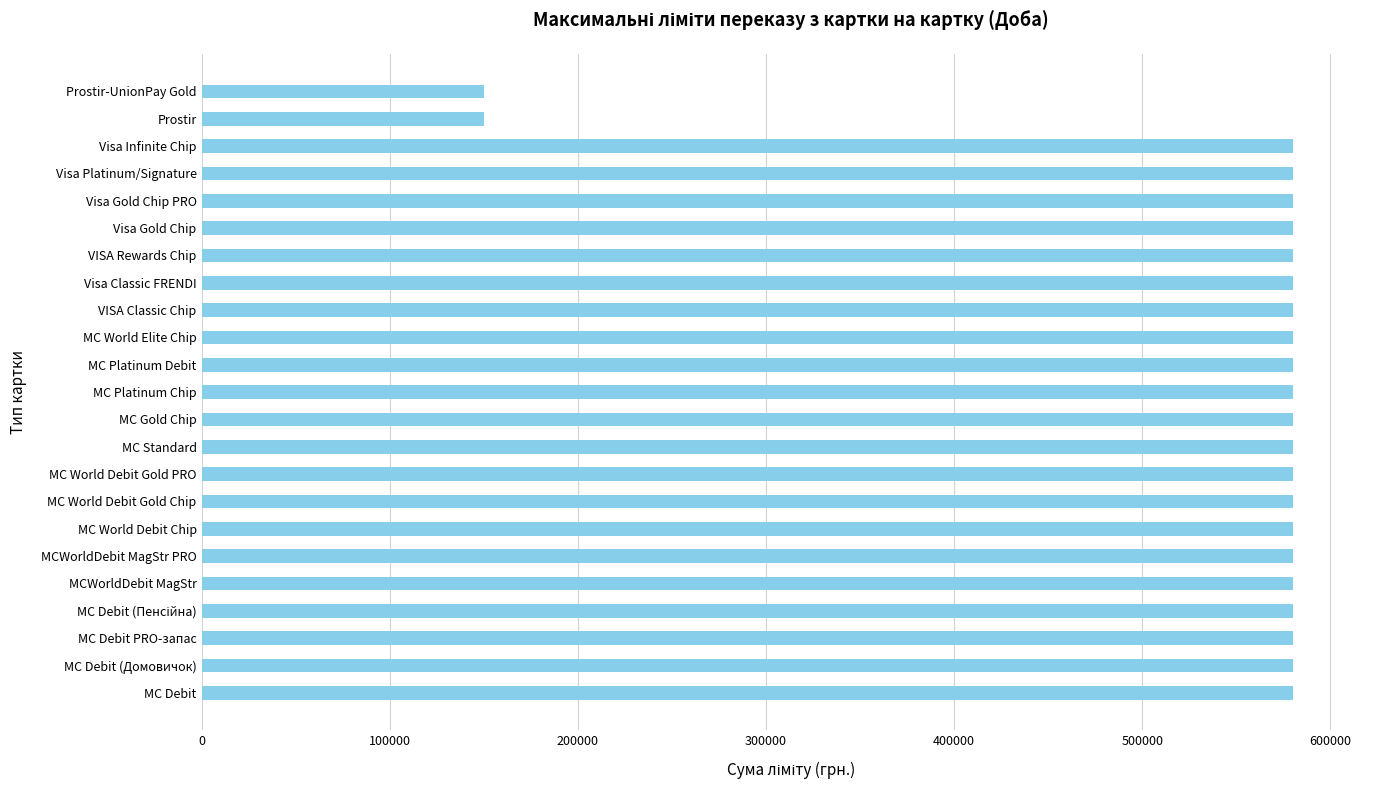

What is the minimum value shown in the chart?

149999